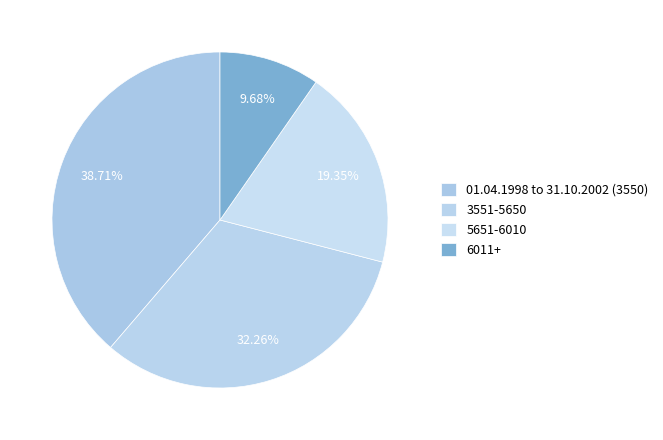

How many slices are in this pie chart?

4